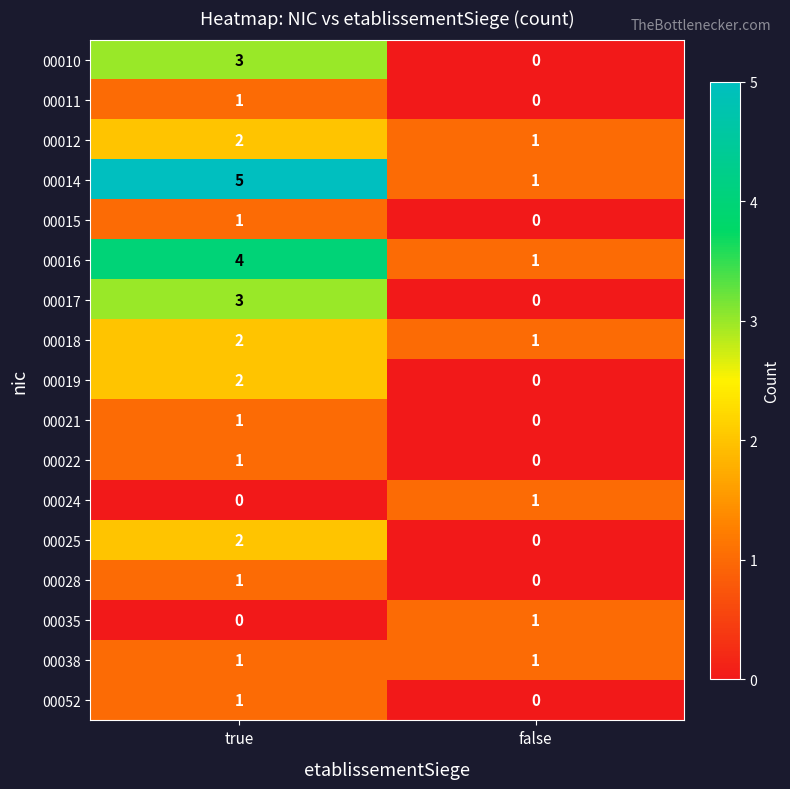

At which label is 00018 closest to 1?

false